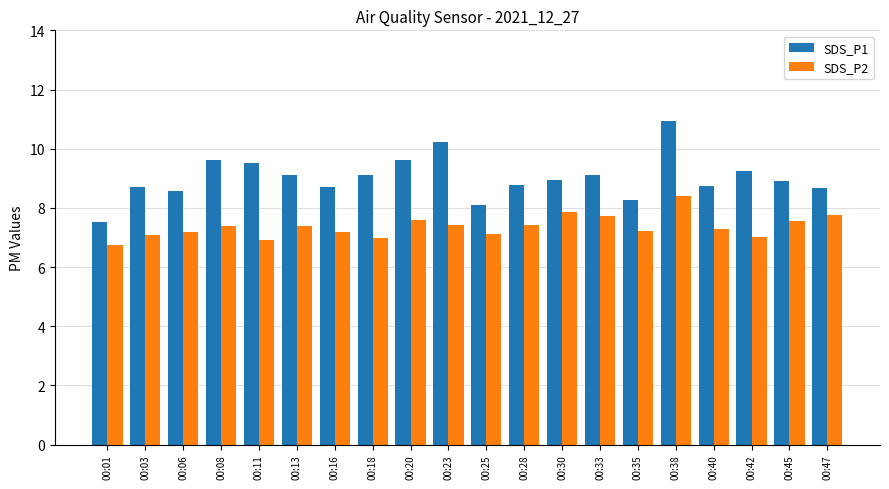

What is the average value of the SDS_P1 series?

9.0